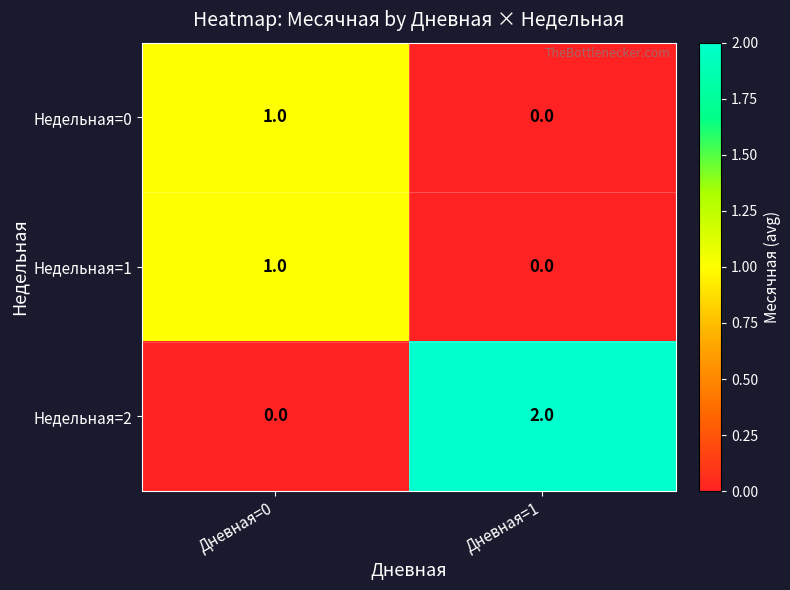

Reading left to right, list all the values displayed in this chart.

Недельная=0: 1	0
Недельная=1: 1	0
Недельная=2: 0	2